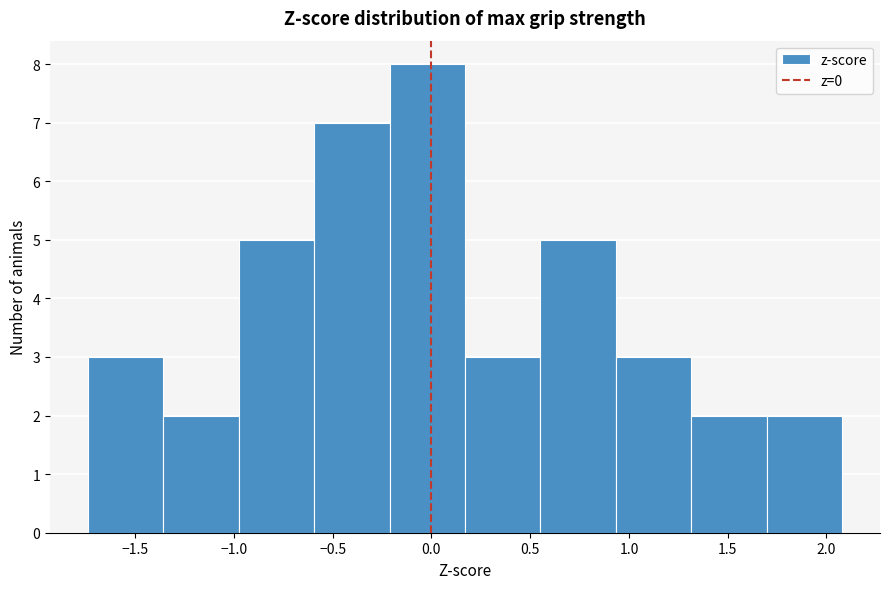

Reading left to right, transcribe this chart: for each bar, give the range it covers on the x-axis and its height. Neither the bar edges nor the heights are printed on the chart, so give them approximately, as read against the axes.

-1.75 to -1.35: 3
-1.35 to -1.00: 2
-1.00 to -0.60: 5
-0.60 to -0.20: 7
-0.20 to 0.15: 8
0.15 to 0.55: 3
0.55 to 0.95: 5
0.95 to 1.30: 3
1.30 to 1.70: 2
1.70 to 2.10: 2